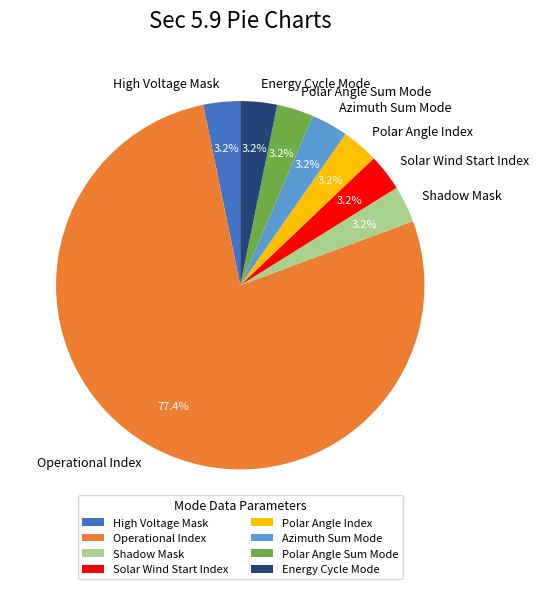

To the nearest percent, what portion does Polar Angle Index represent?

3%